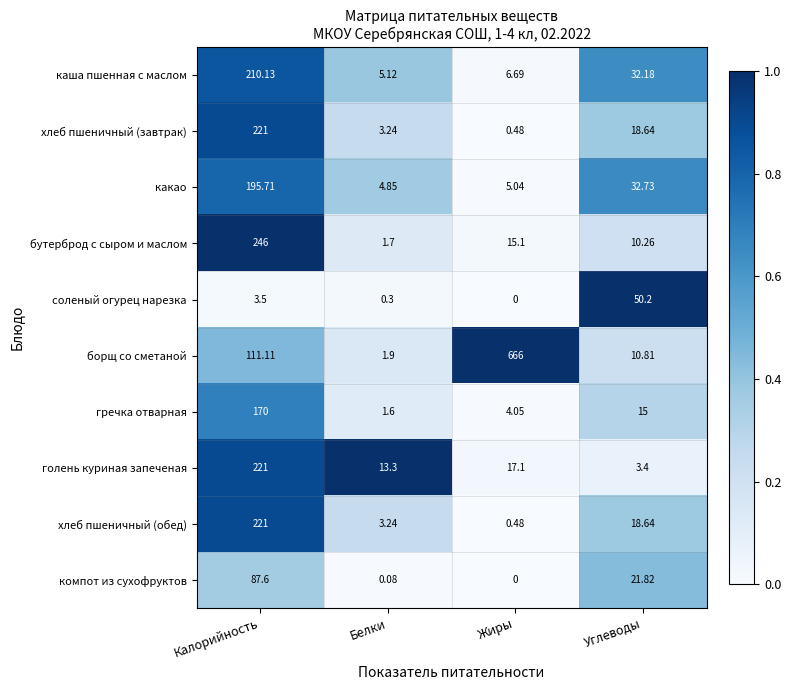

Which category has the highest value in the компот из сухофруктов series?

Калорийность